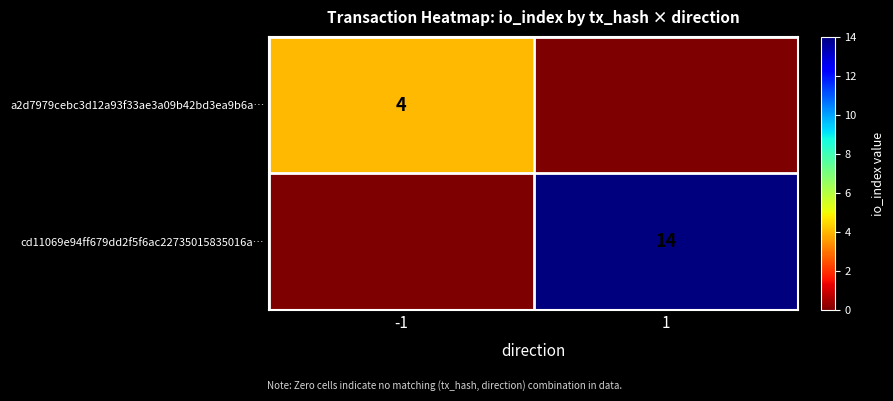

At how many categories does at least one series exceed 2?

2